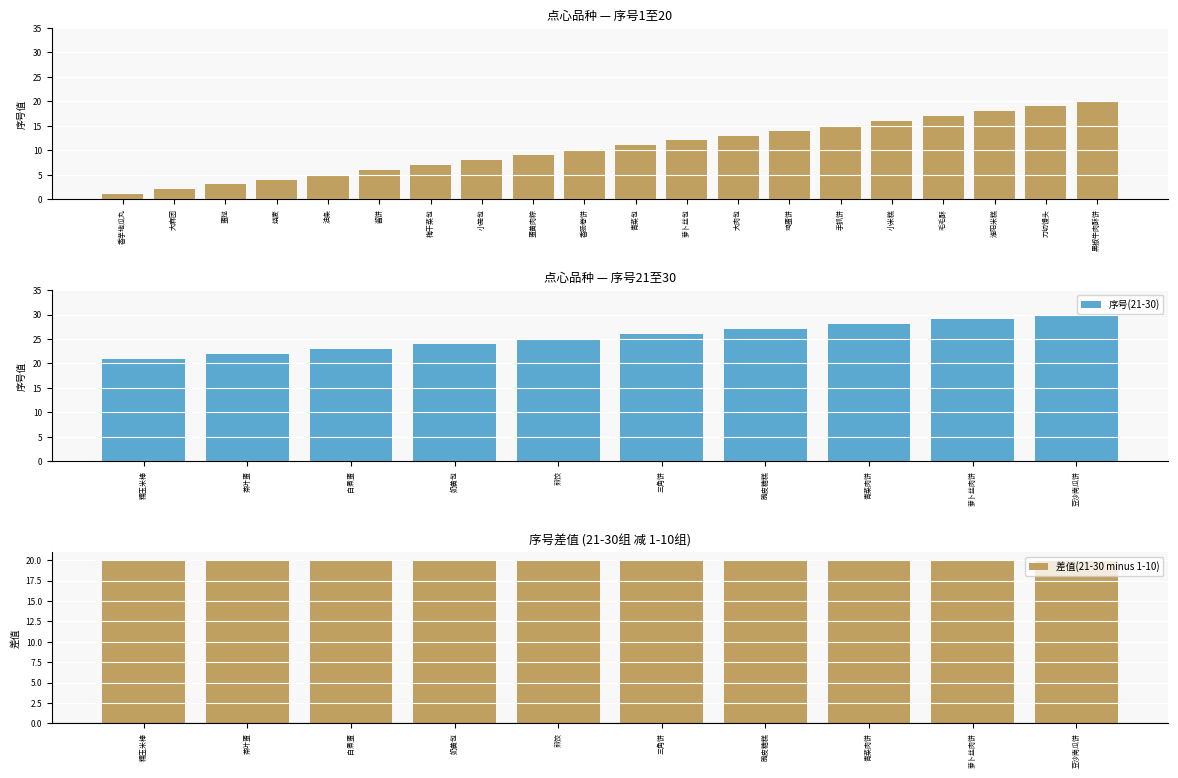

What is the value of the 12th bar from the left?

12